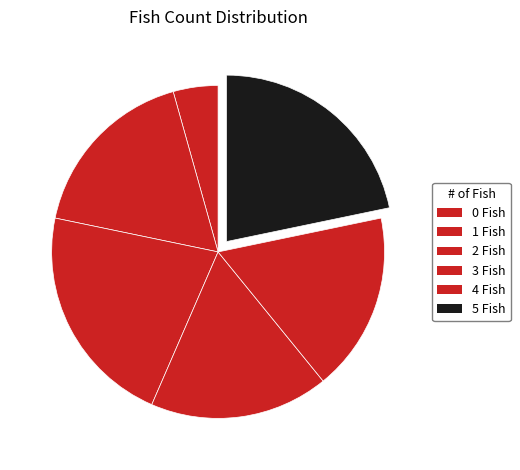

Count the number of slices in the pie.

6